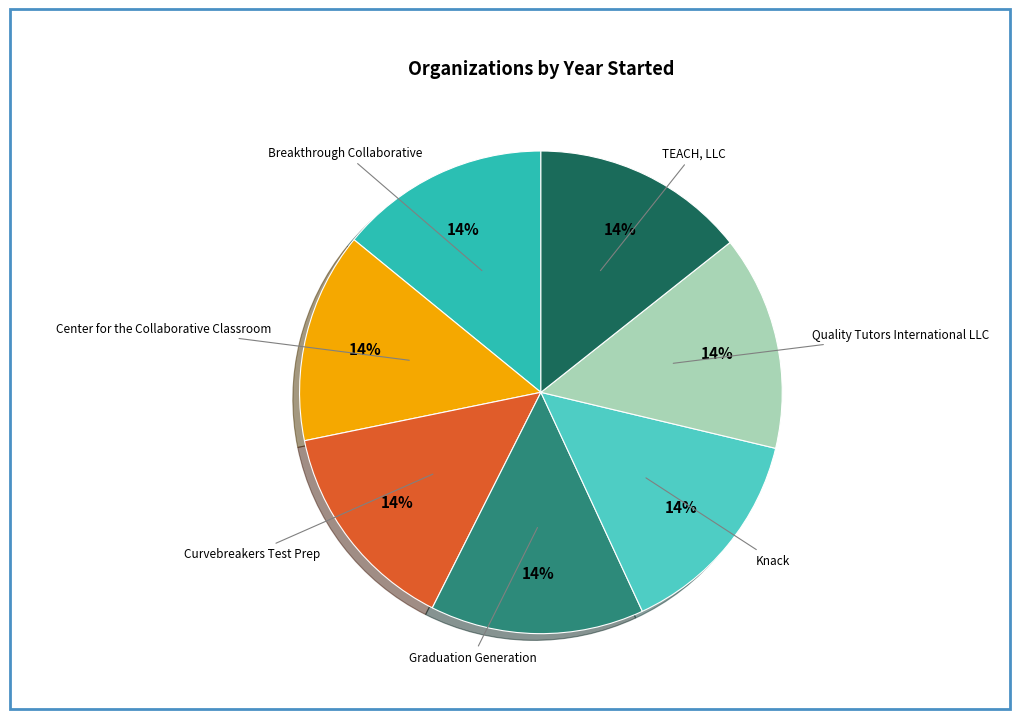

To the nearest percent, what is the average slice percentage?

14%